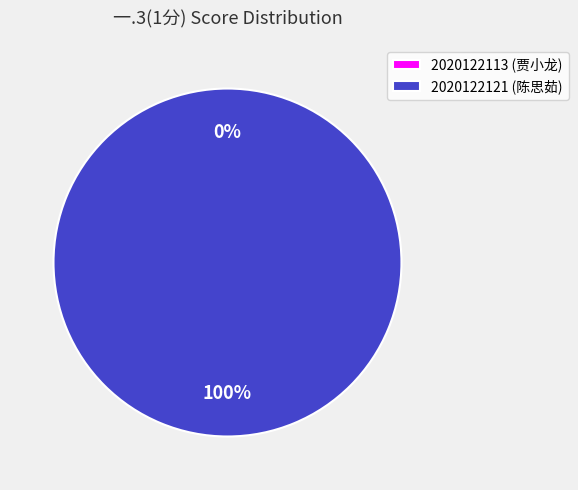

Which slice is the smallest?

2020122113 (贾小龙)